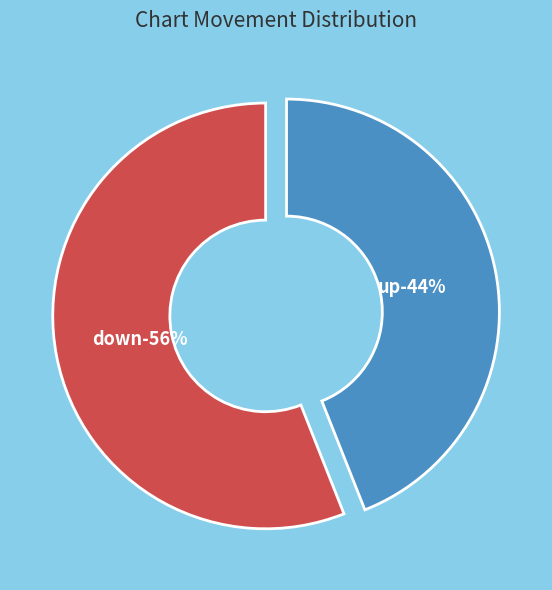

Approximately how many times larger is the value at up compared to down?

0.8